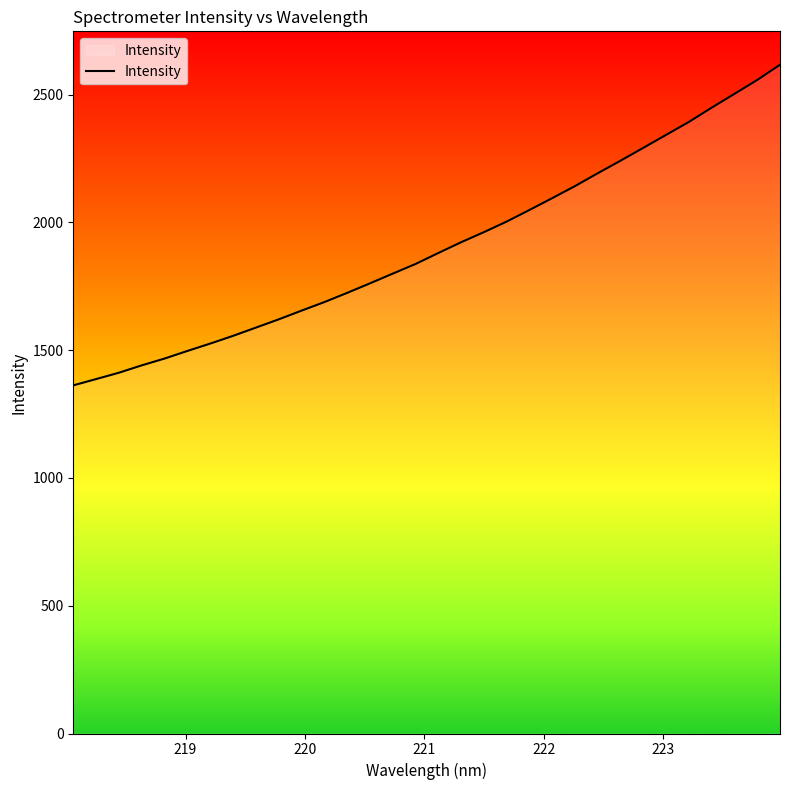

What is the difference between the maximum and minimum values?

1254.6